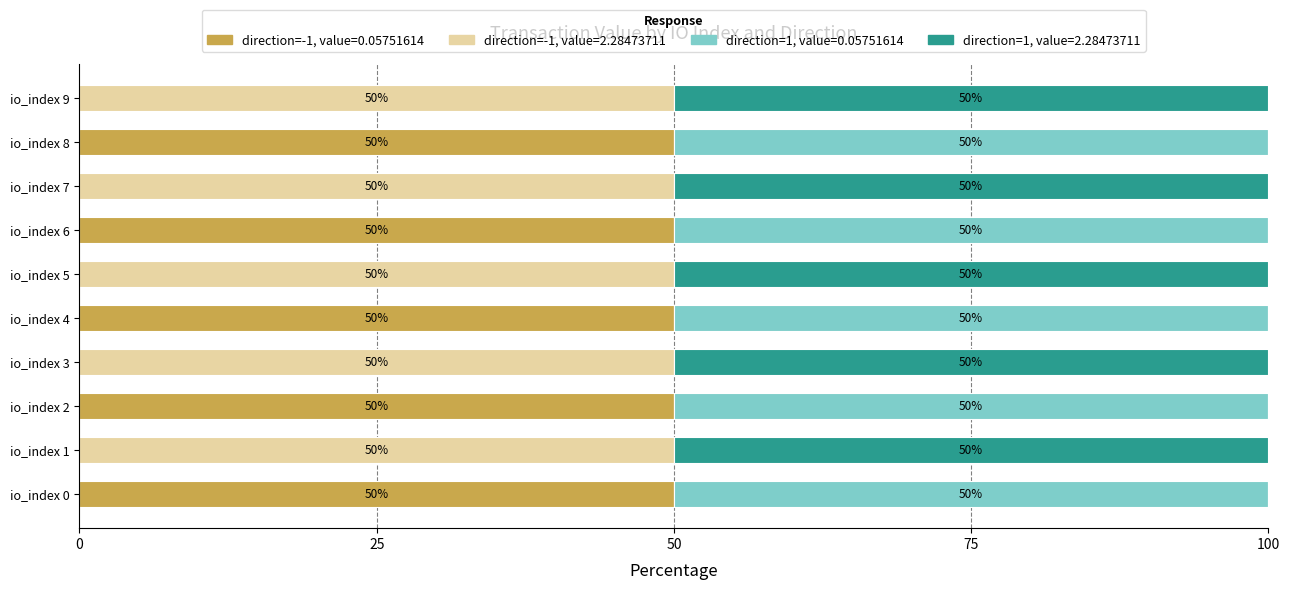

What is the sum of all direction=-1, value=0.05751614 values?

250